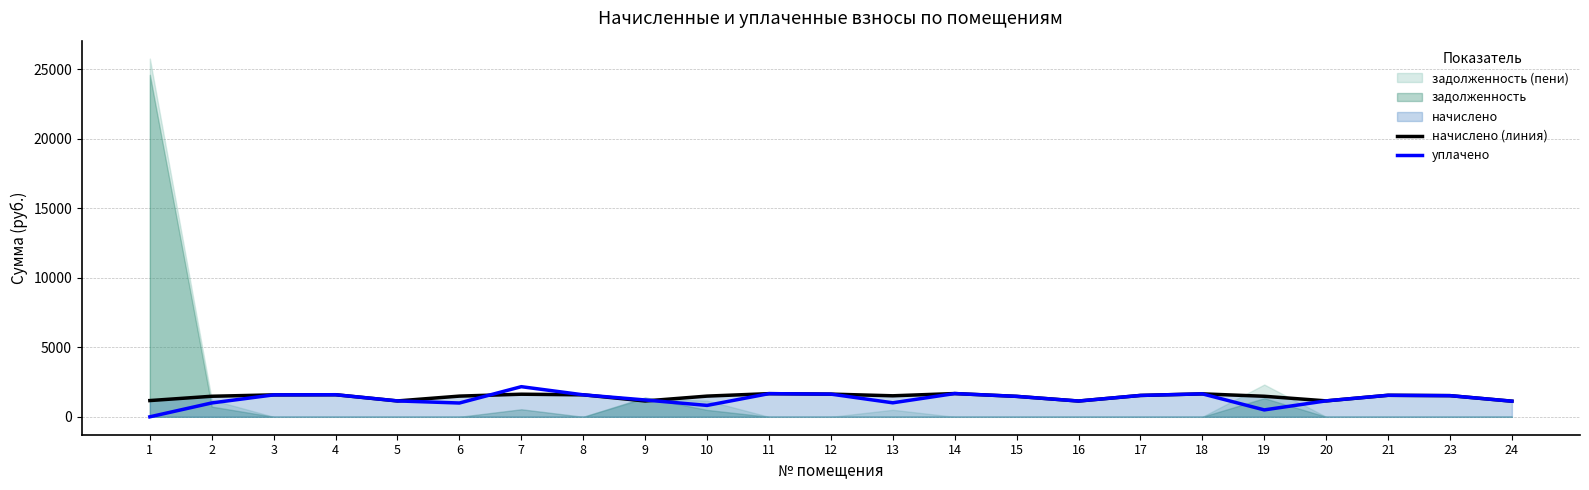

True or false: начислено (линия) and уплачено cross at least once.

True